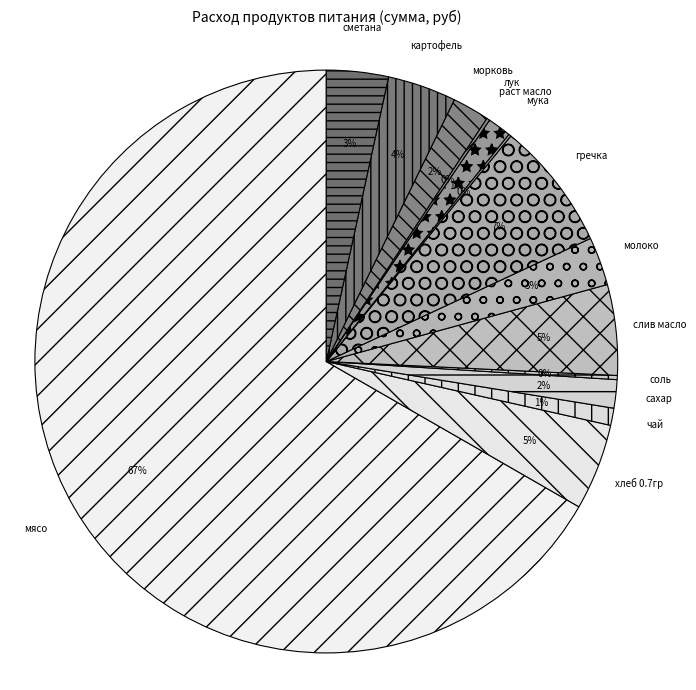

Is it true that мясо is 67% of the pie?

True